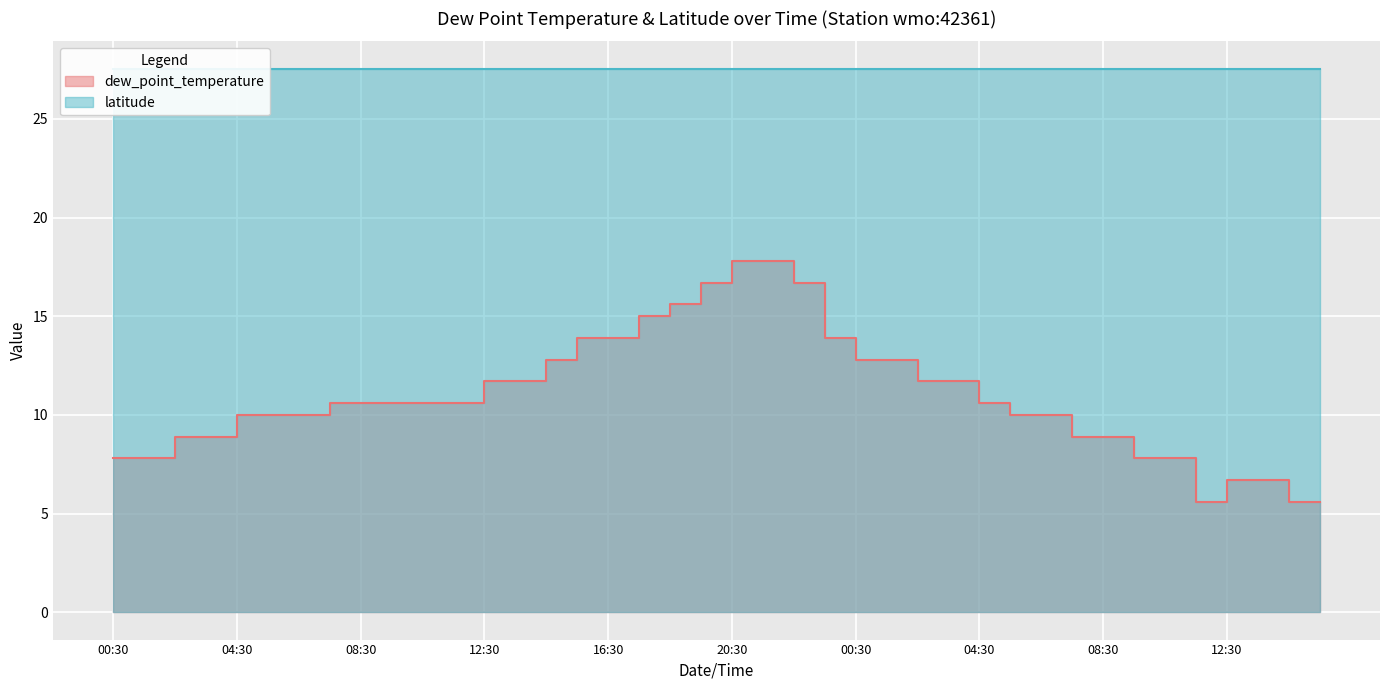

Which has a higher value, 2010-03-01T11:30 or 2010-03-02T02:30?

2010-03-02T02:30